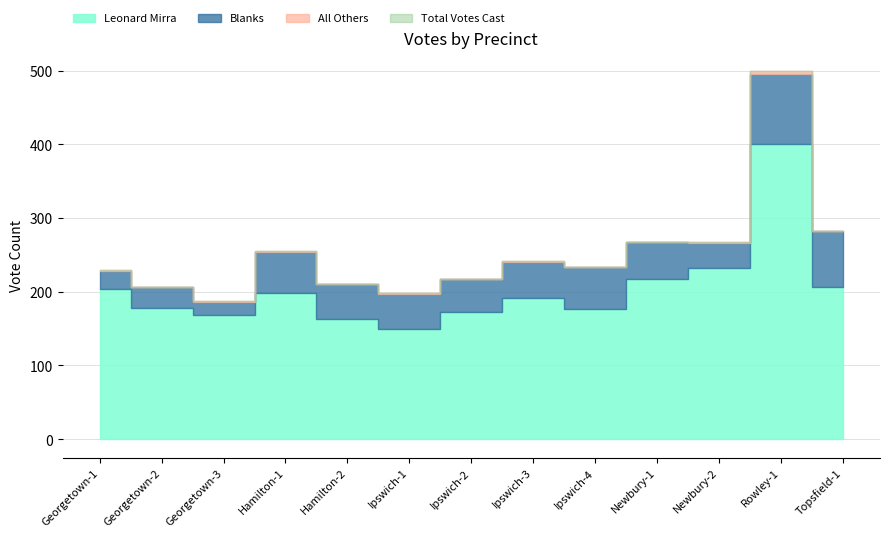

What is the label of the 6th point from the left?

Ipswich-1